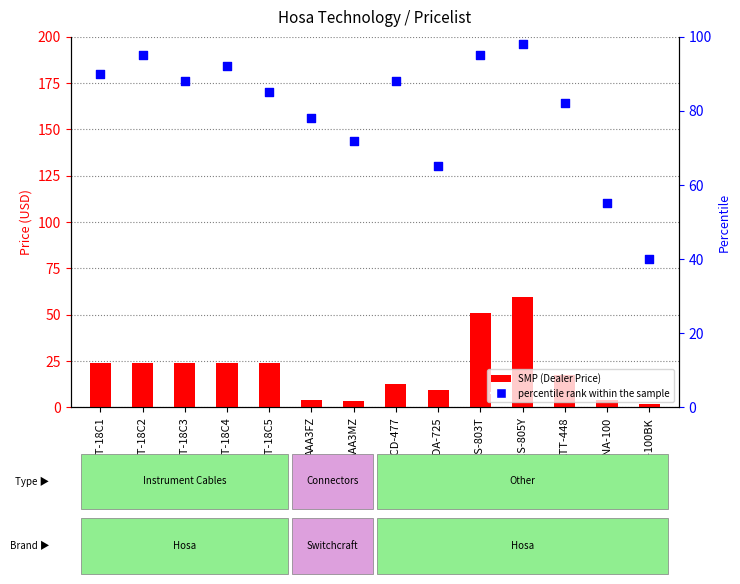

Is the value of percentile rank within the sample at AES-805Y greater than the value of SMP (Dealer Price) at 3GT-18C3?

Yes